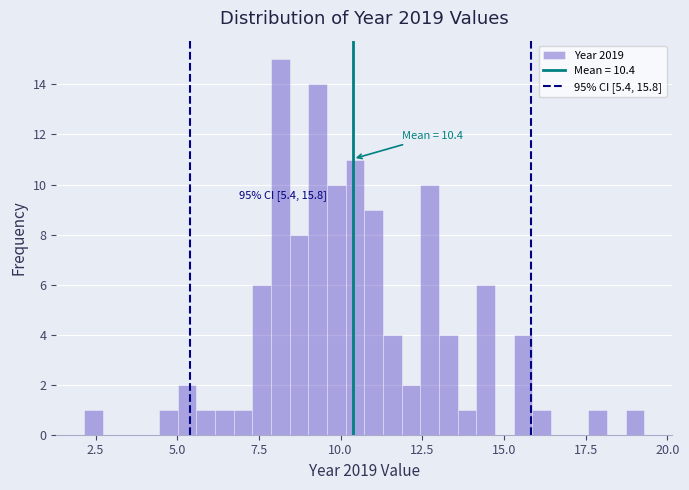

Around what value on the x-axis is the tallest bar? Give the approximate position of its centre, as read against the axis.

8.0